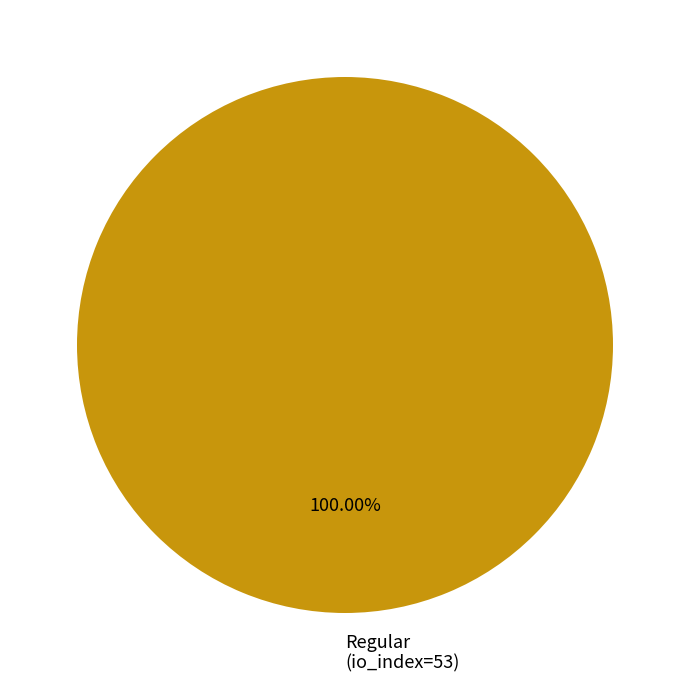

Does any single category account for the majority?

Yes